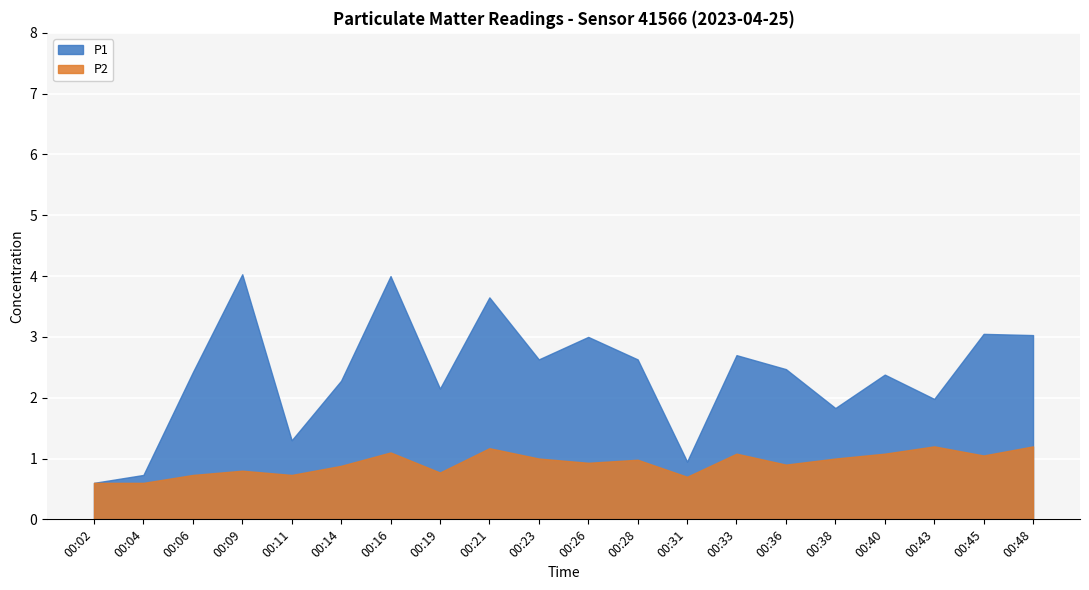

Rank the series at 00:45 from highest to lowest value.

P1, P2